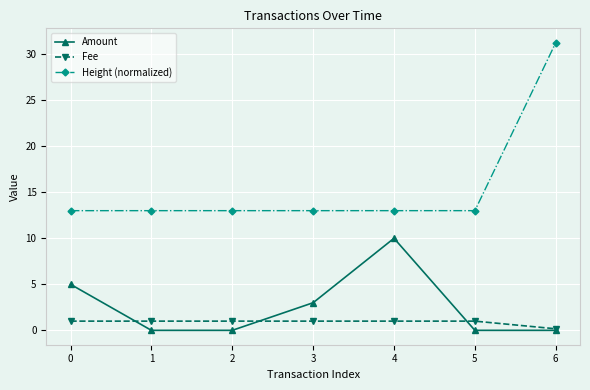

Does the chart display data point markers on the line(s)?

Yes